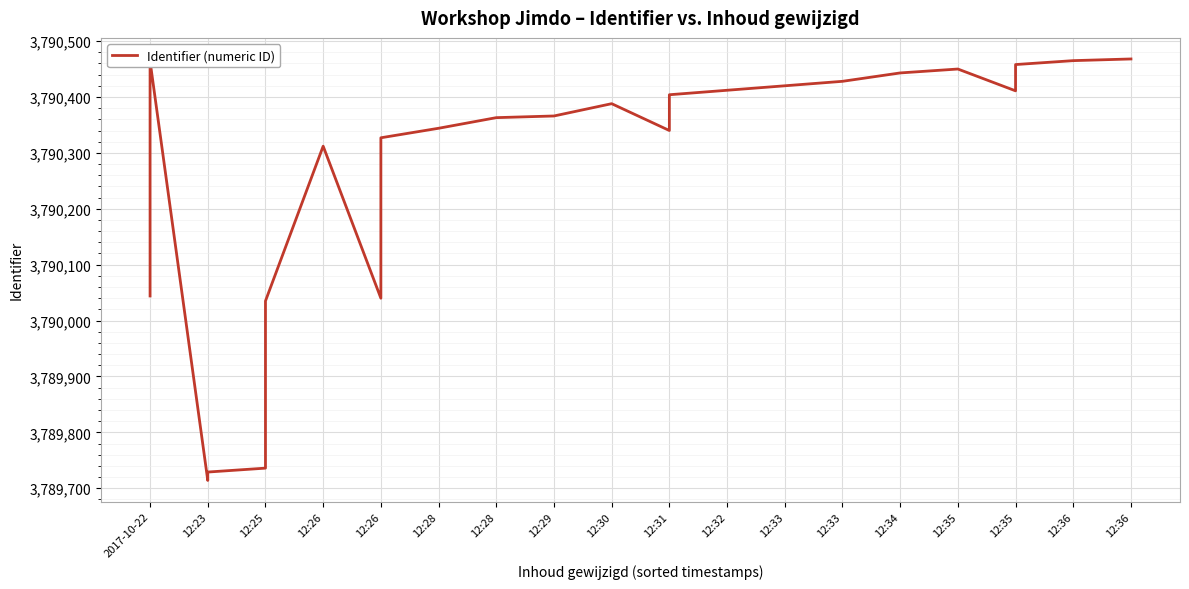

What is the minimum value shown in the chart?

3789714